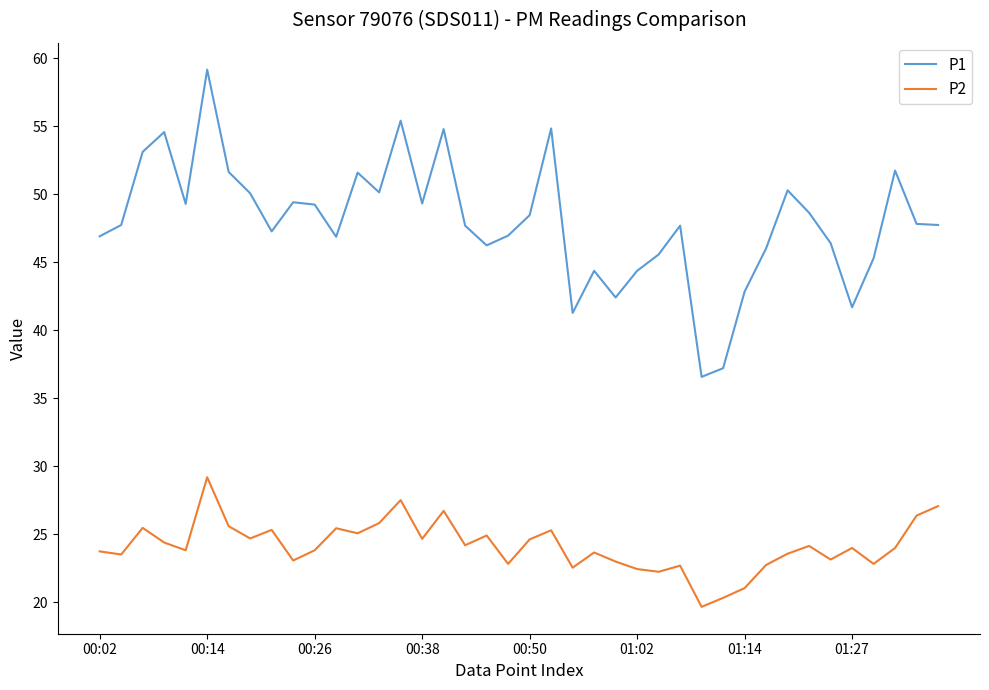

What is the minimum value for P1?

36.6